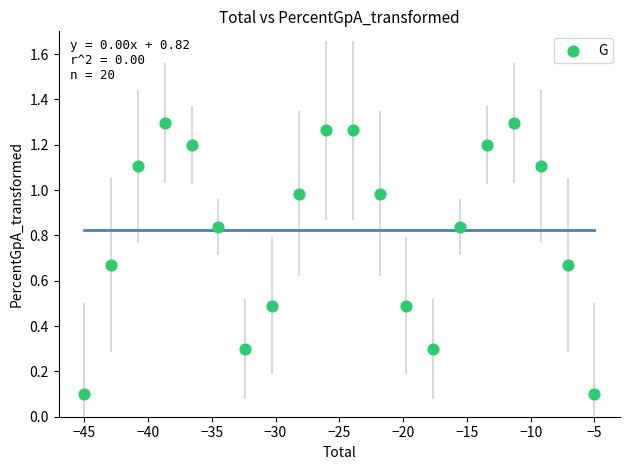

What is the range of Y values (max minus min)?

1.2